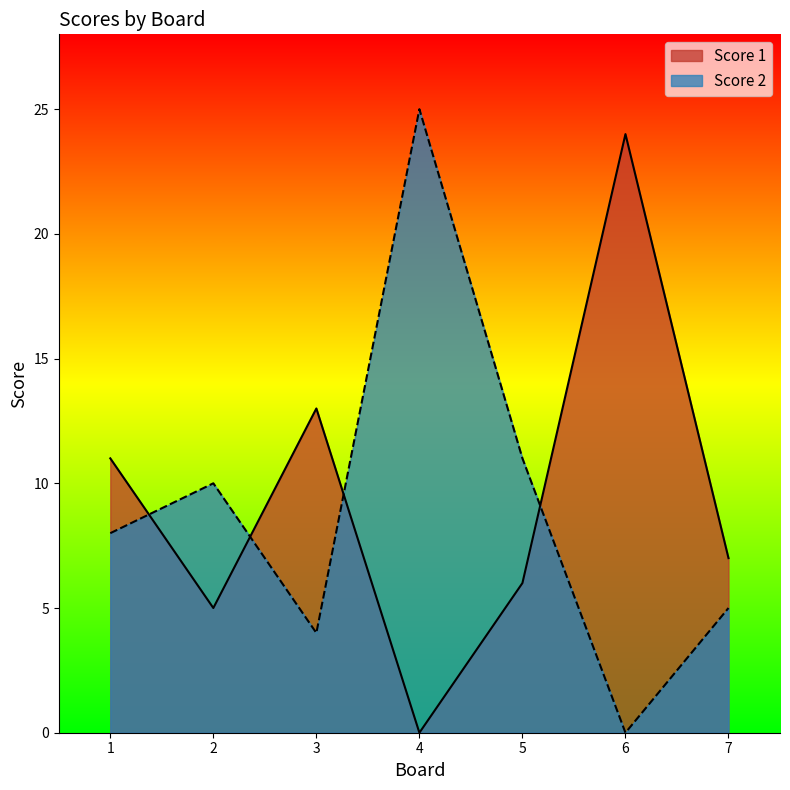

Where do Score 2 and Score 1 first cross each other?

1 and 2